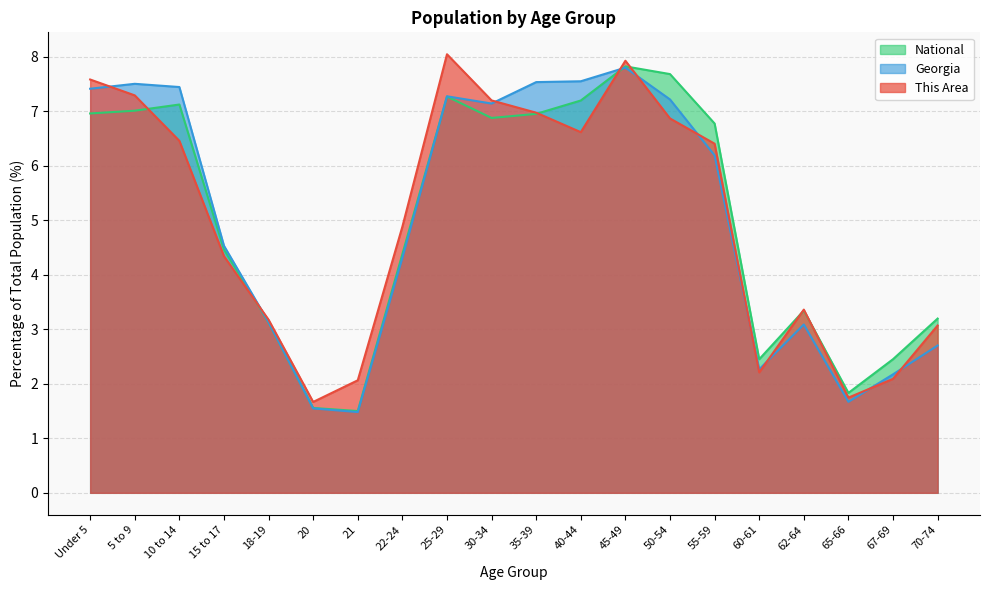

Which series ends up on top after the final intersection of This Area and Georgia?

This Area